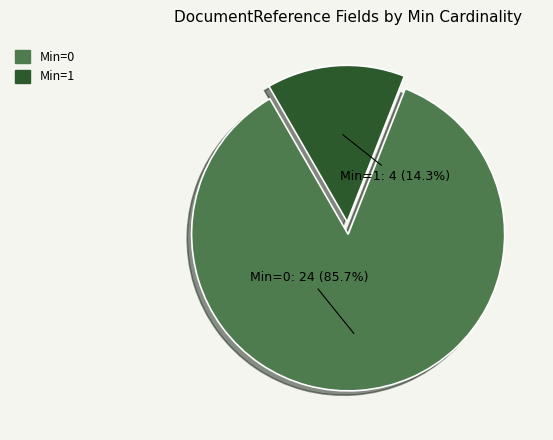

To the nearest percent, what is the average slice percentage?

50%